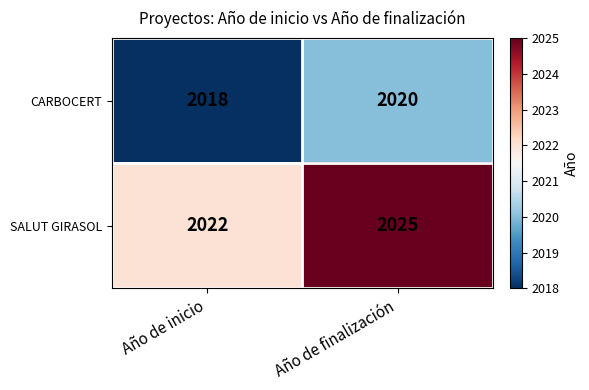

True or false: CARBOCERT has a value of 2020 at Año de finalización.

True